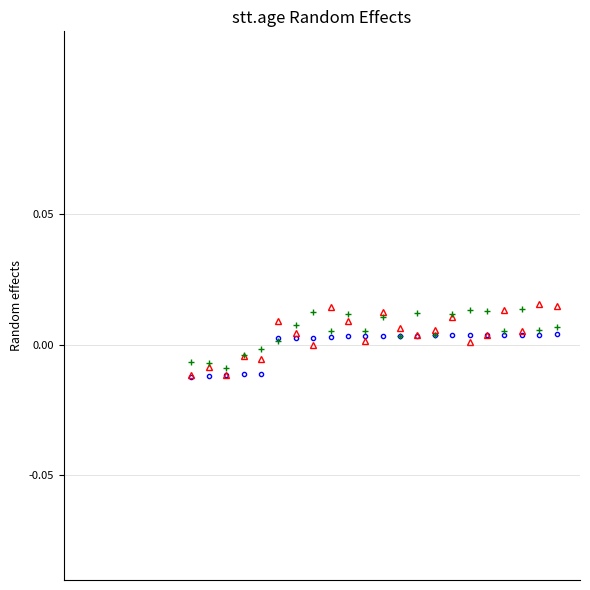

Which series has the largest total across all categories?

OT 2.0